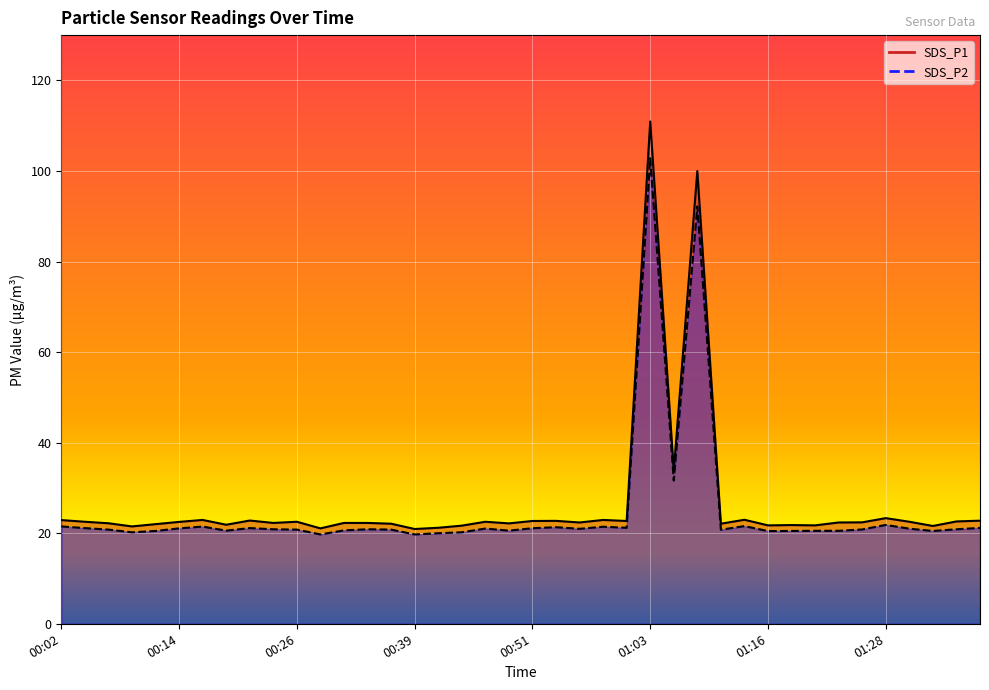

At which category is the sum across all series the highest?

01:03